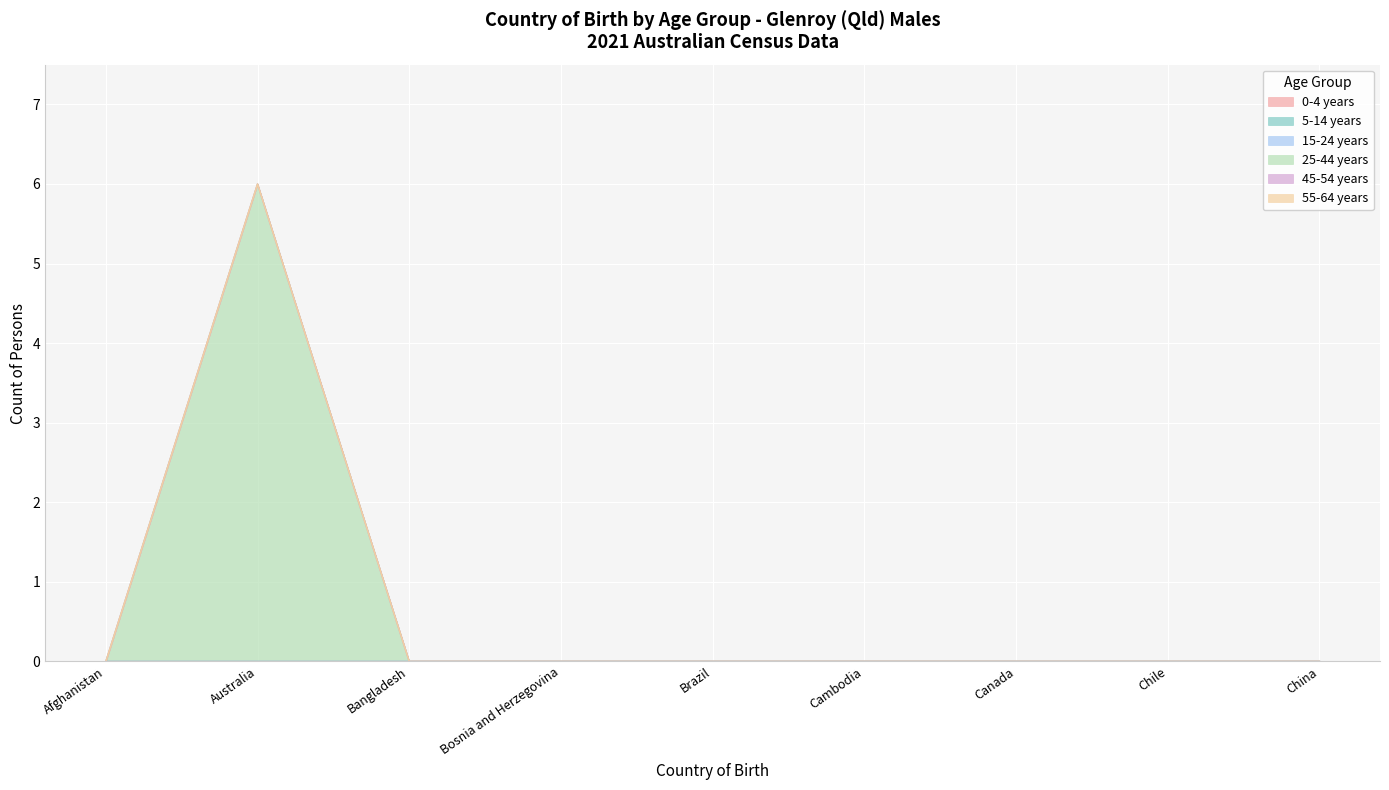

What position from the left is Cambodia?

6